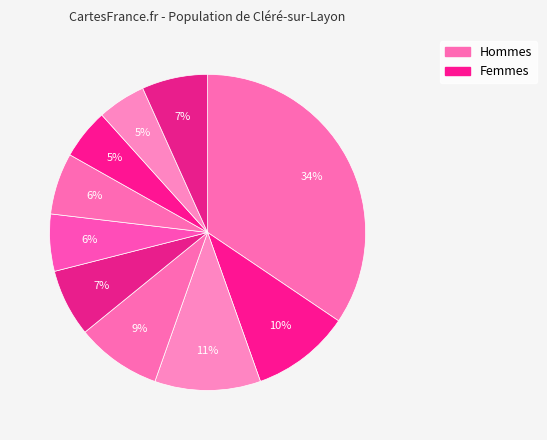

To the nearest percent, what is the average slice percentage?

10%